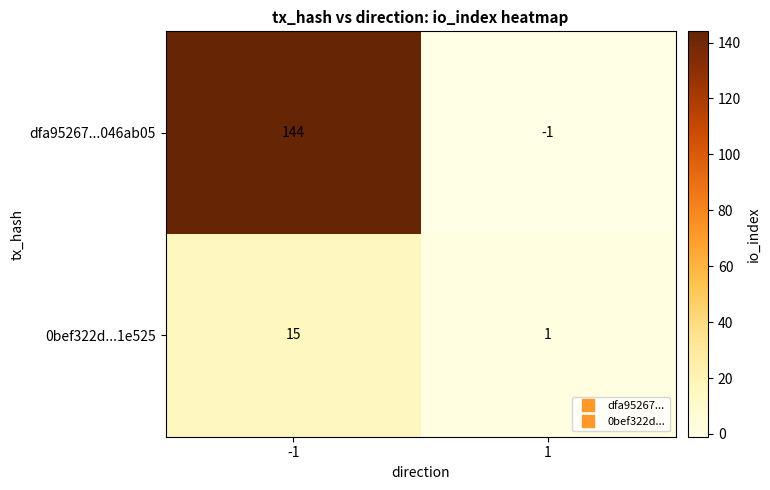

At how many categories does at least one series exceed 40?

1